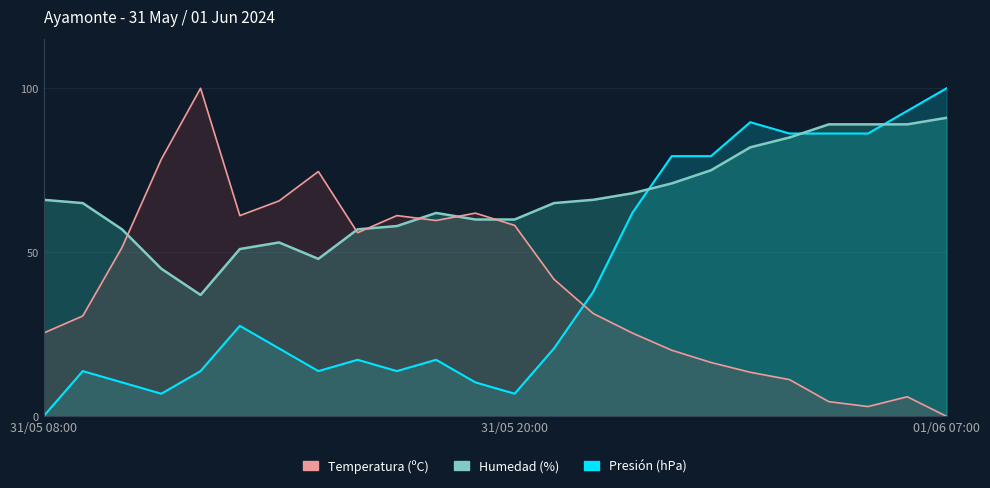

Is the value of Humedad (%) at 31/05 13:00 greater than the value of Temperatura (ºC) at 31/05 17:00?

No